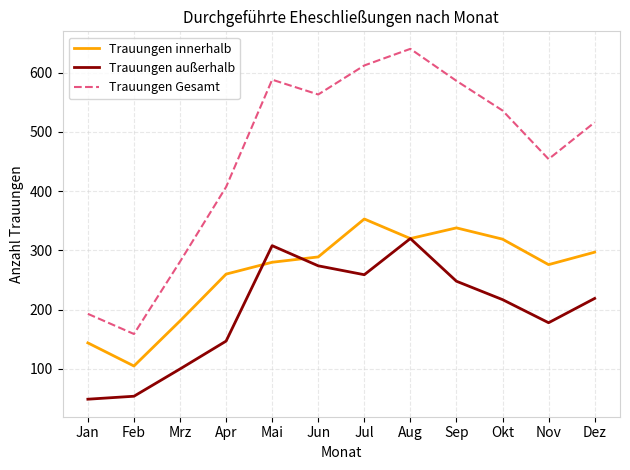

What is the difference between the second highest and minimum values in the Trauungen außerhalb series?

259